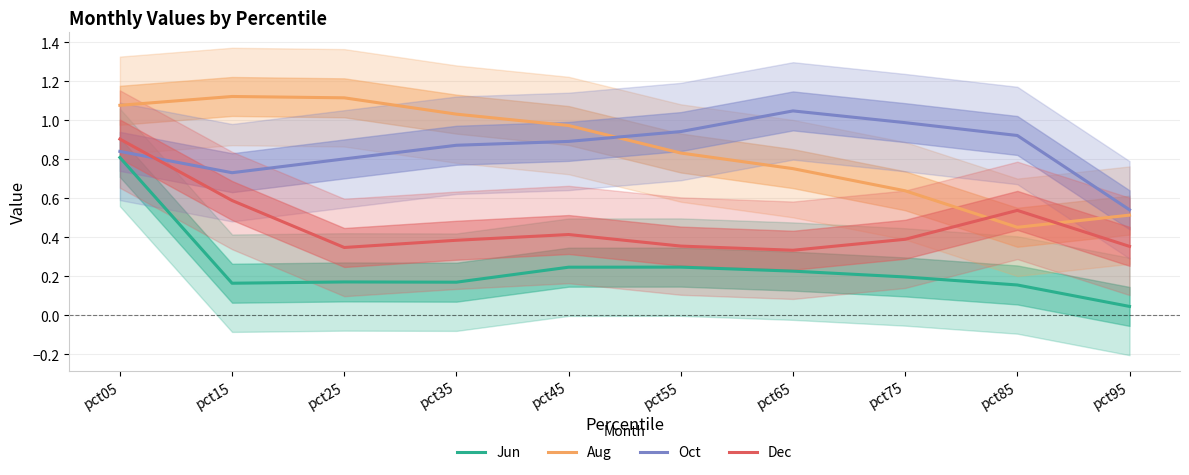

Which series has the widest spread of values?

Jun